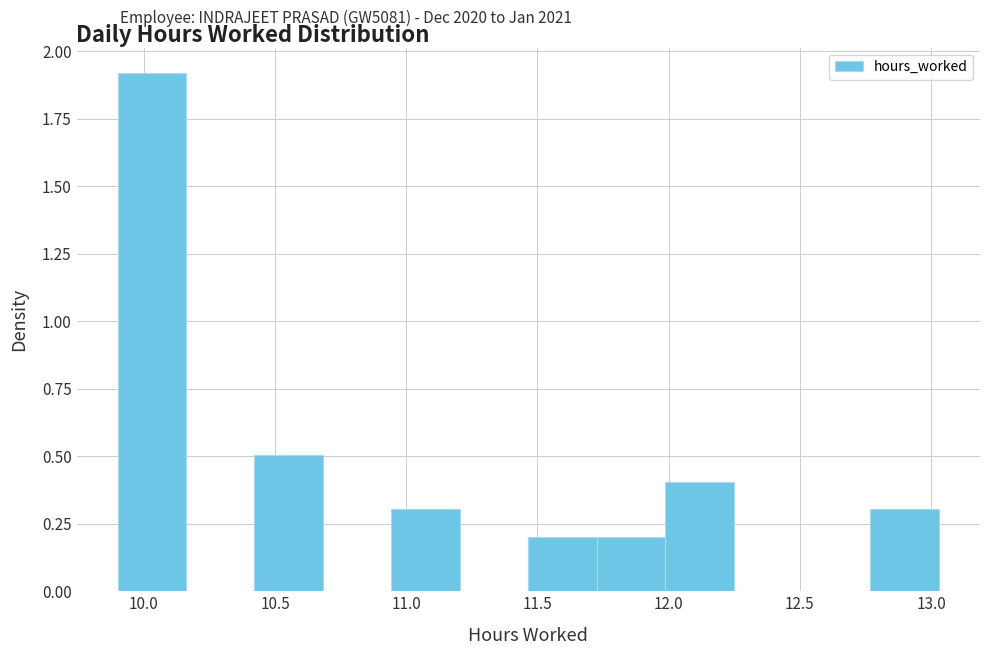

Reading left to right, list every bar in this chart as the range it spans on the x-axis followed by its height. Neither the bar edges nor the heights are printed on the chart, so give them approximately, as read against the axes.

9.90 to 10.15: 1.9
10.15 to 10.40: 0
10.40 to 10.70: 0.5
10.70 to 10.95: 0
10.95 to 11.20: 0.3
11.20 to 11.45: 0
11.45 to 11.75: 0.2
11.75 to 12.00: 0.2
12.00 to 12.25: 0.4
12.25 to 12.50: 0
12.50 to 12.75: 0
12.75 to 13.05: 0.3